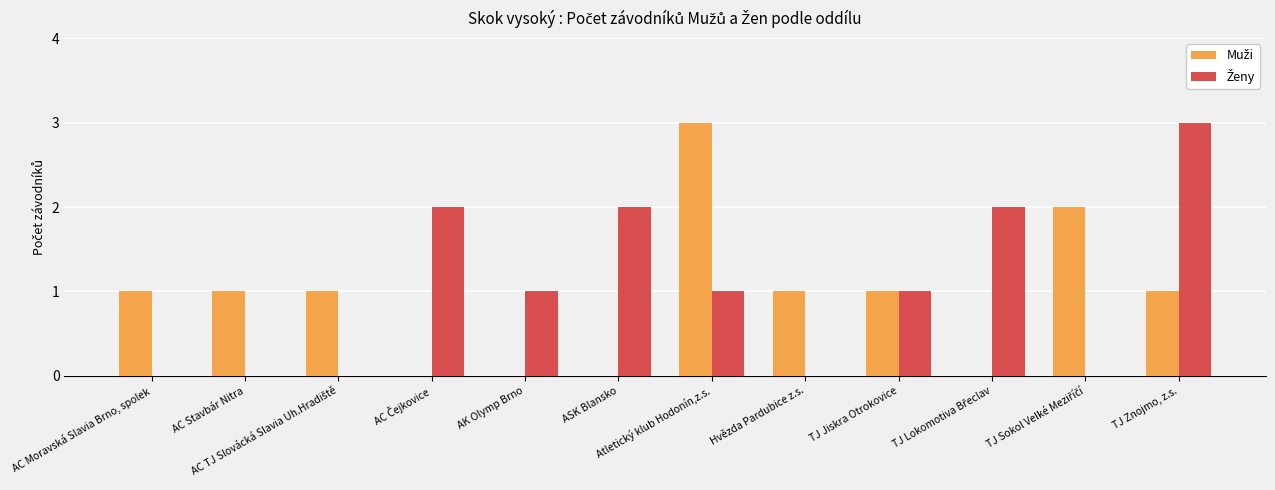

What is the maximum value shown in the chart?

3